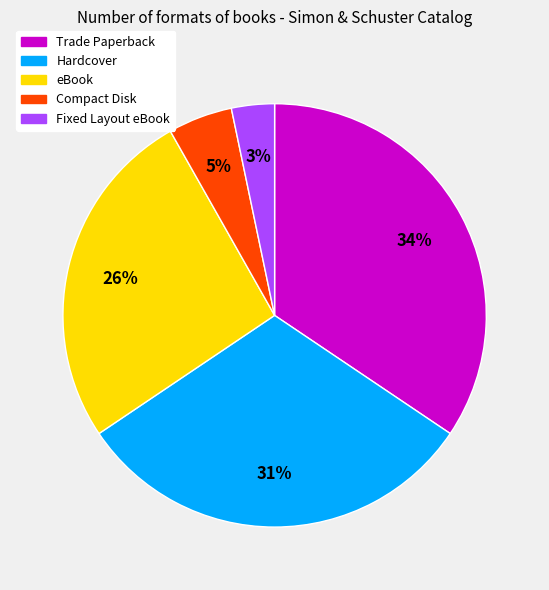

Is it true that Trade Paperback is 34% of the pie?

True